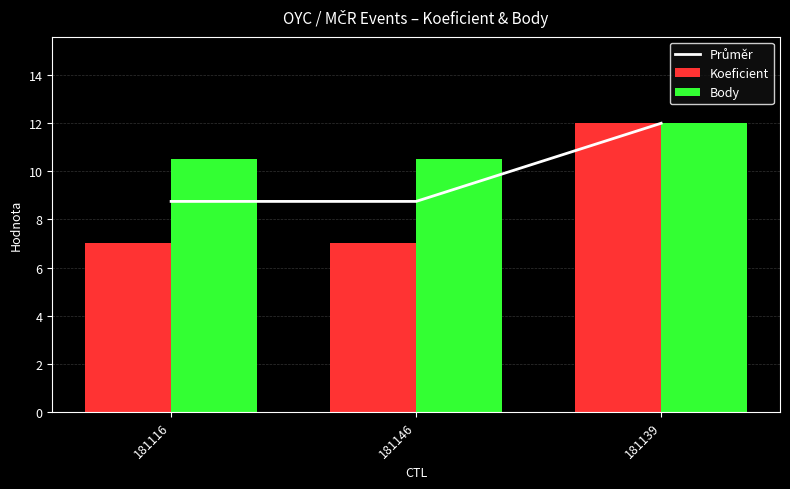

What is the difference between the Body values at 181139 and 181146?

1.5